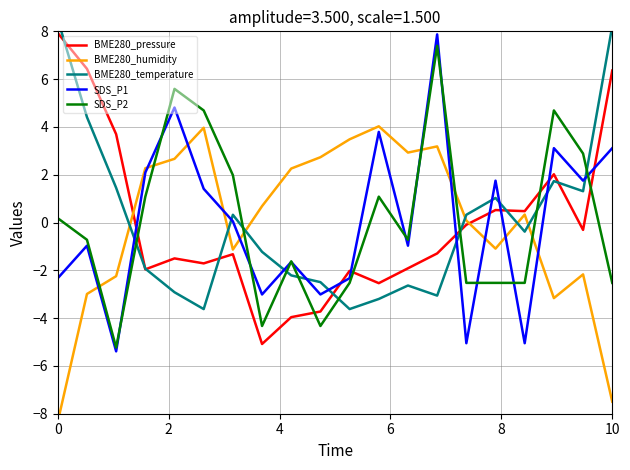

Is it true that SDS_P2 equals -4.3 at 10?

False